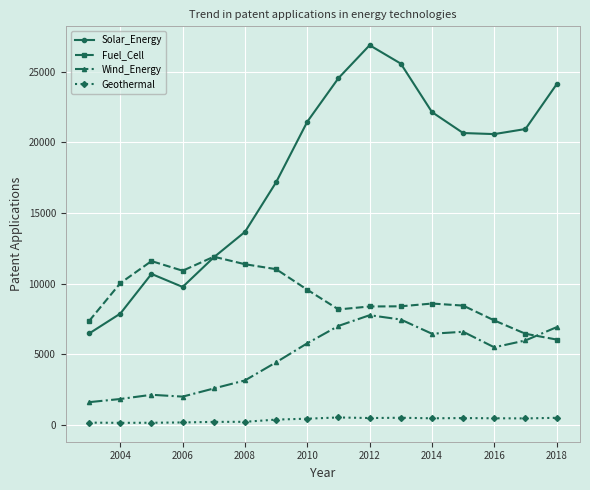

Is this an area chart (filled region under the line)?

No